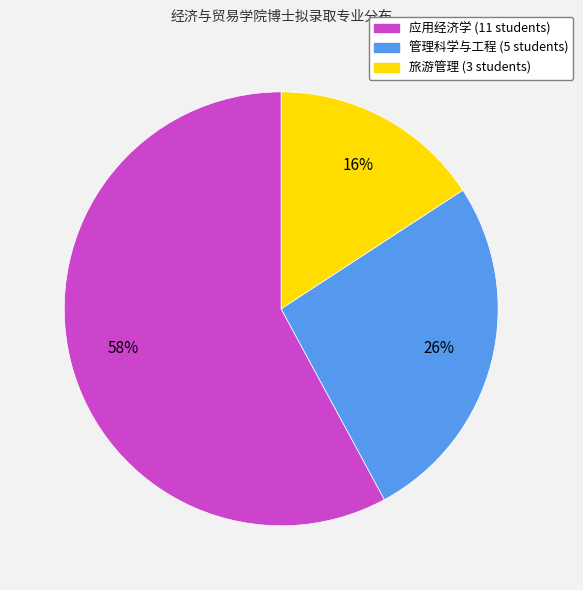

Do 应用经济学 and 管理科学与工程 together represent more than half of the pie?

Yes